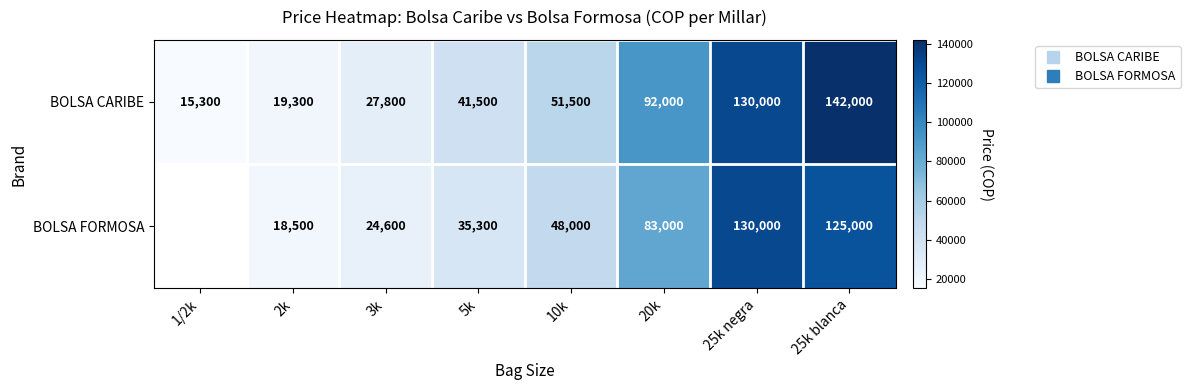

Which series has the widest spread of values?

BOLSA CARIBE